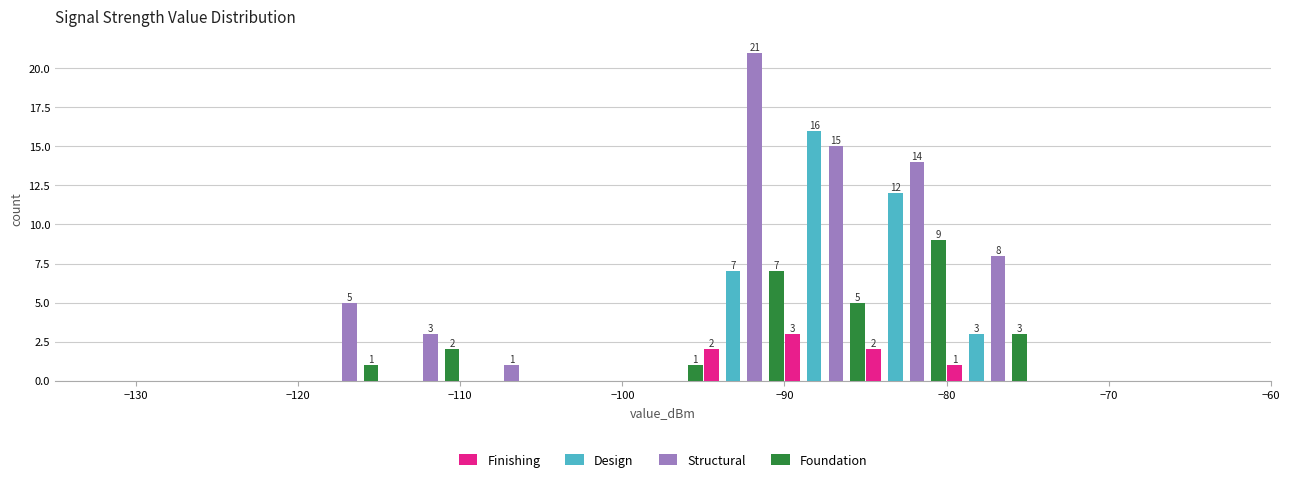

In the Design series, which range on the x-axis has the tallest bar?

-90 to -85